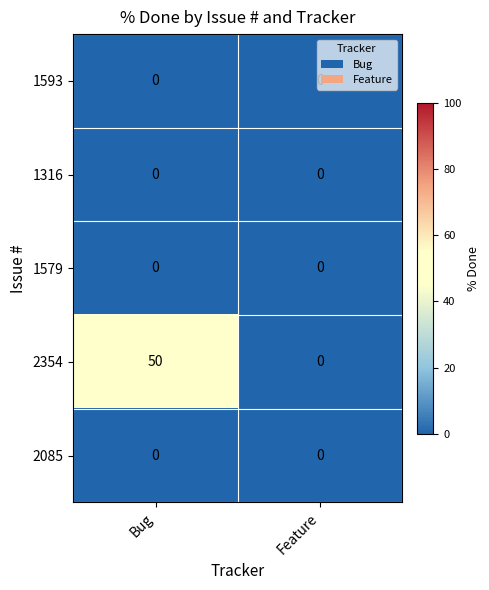

What is the difference between the highest and lowest values at Bug?

50